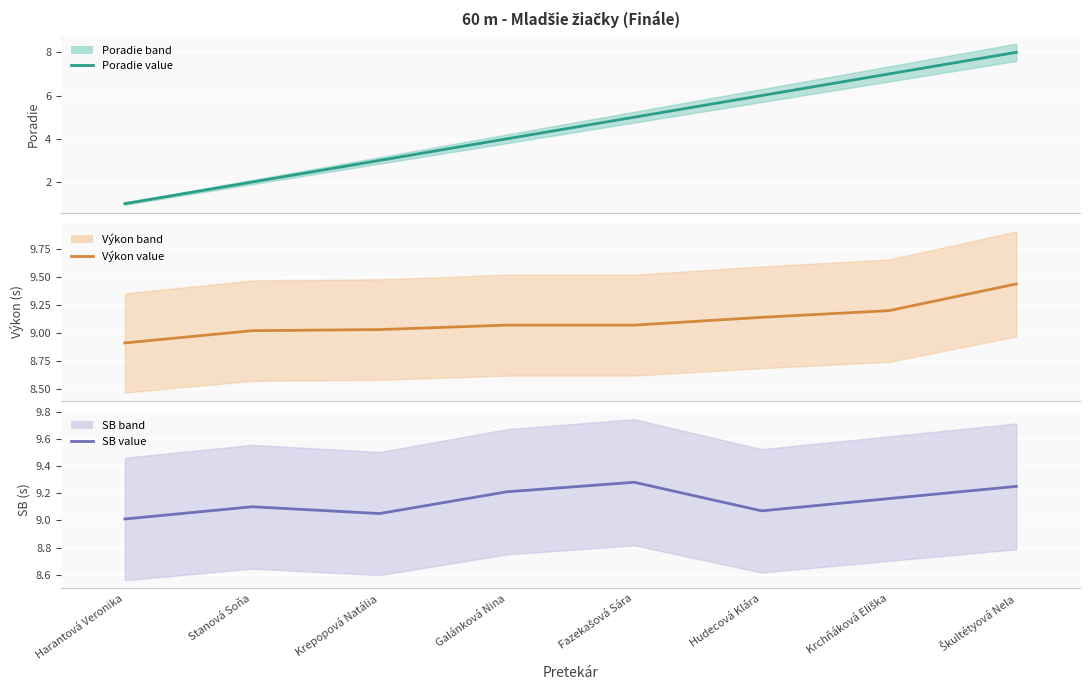

True or false: Poradie (line) has more than 0 interior local peaks.

False